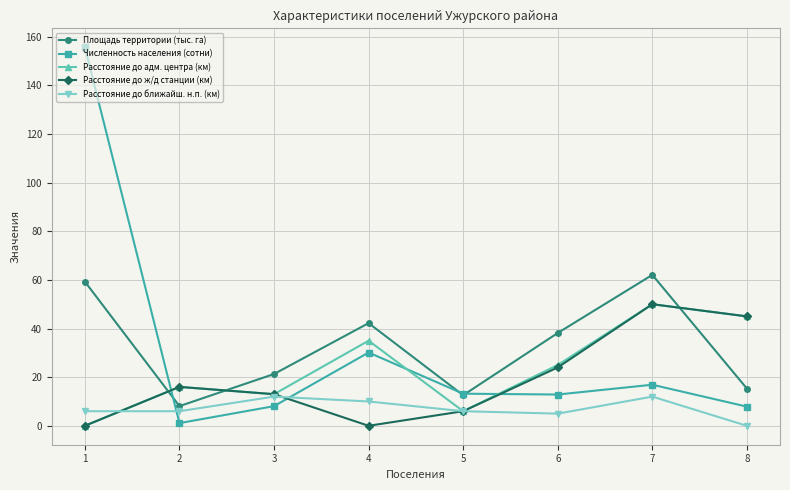

True or false: Расстояние до ж/д станции (км) has more than 0 interior local peaks.

True